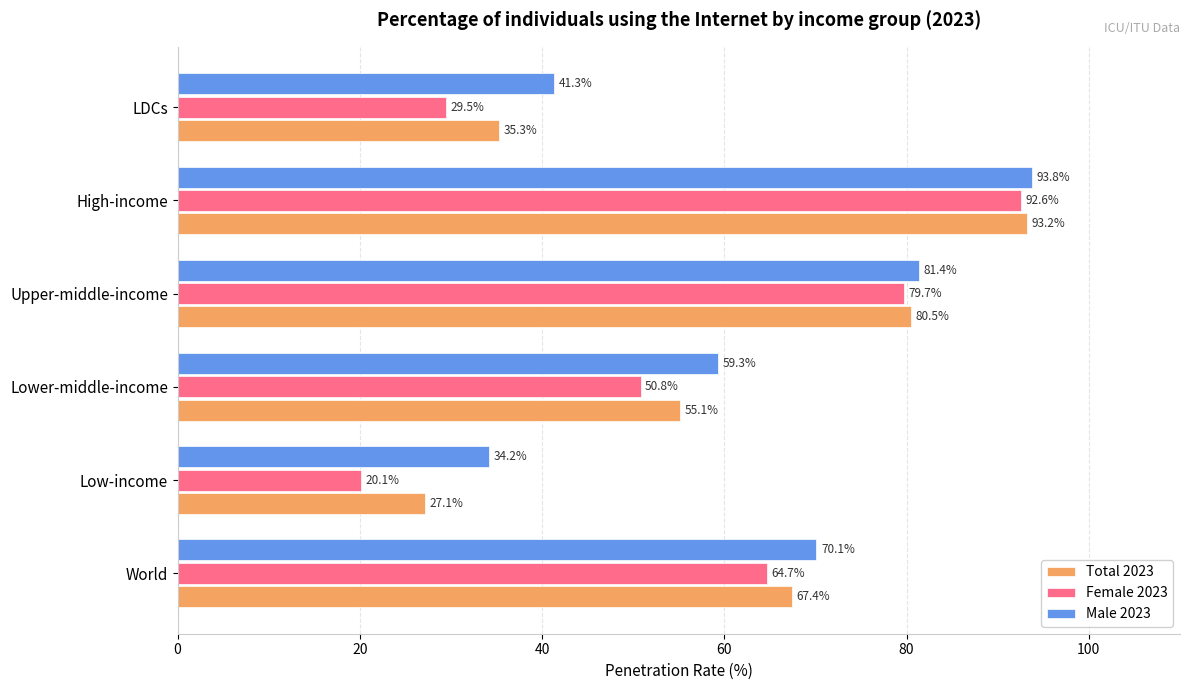

What is the maximum value shown in the chart?

93.8